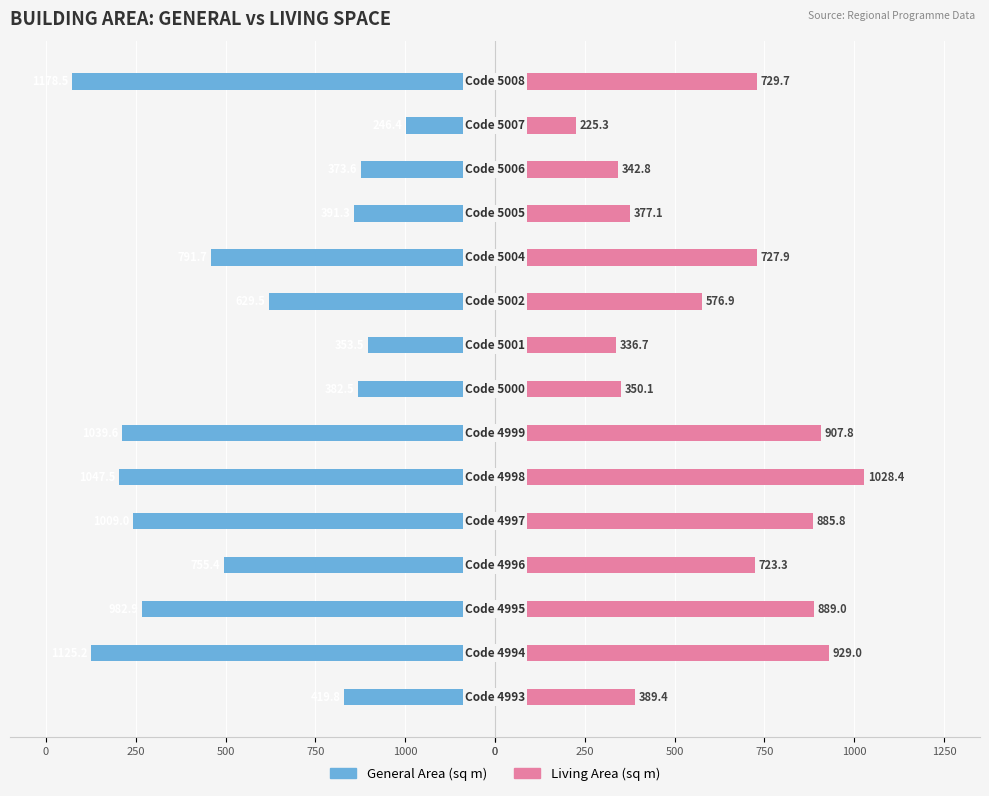

What is the average value of the Living Area (sq m) series?

627.9